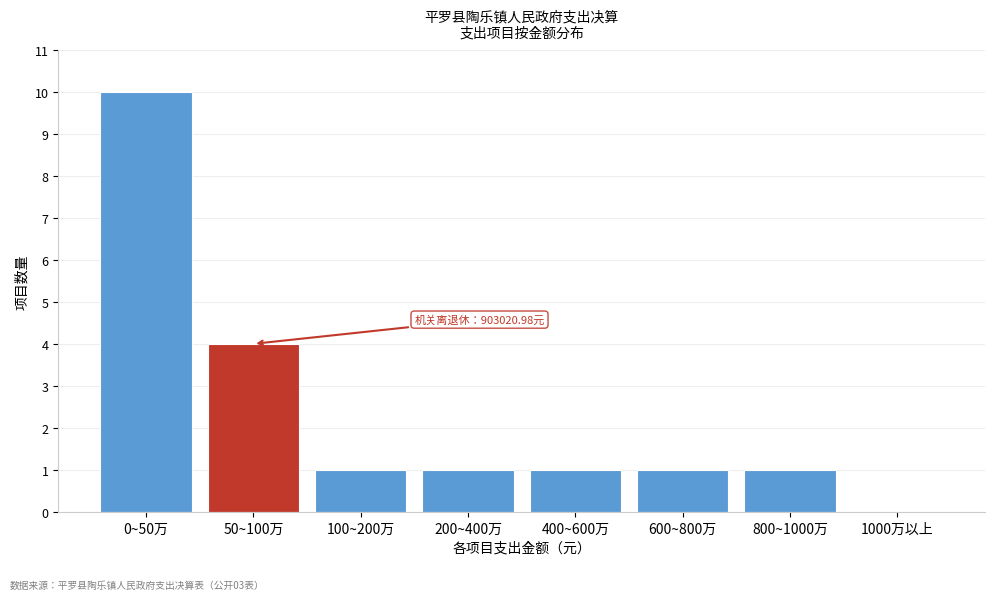

Reading left to right, list all the values displayed in this chart.

0~50万=10	50~100万=4	100~200万=1	200~400万=1	400~600万=1	600~800万=1	800~1000万=1	1000万以上=0